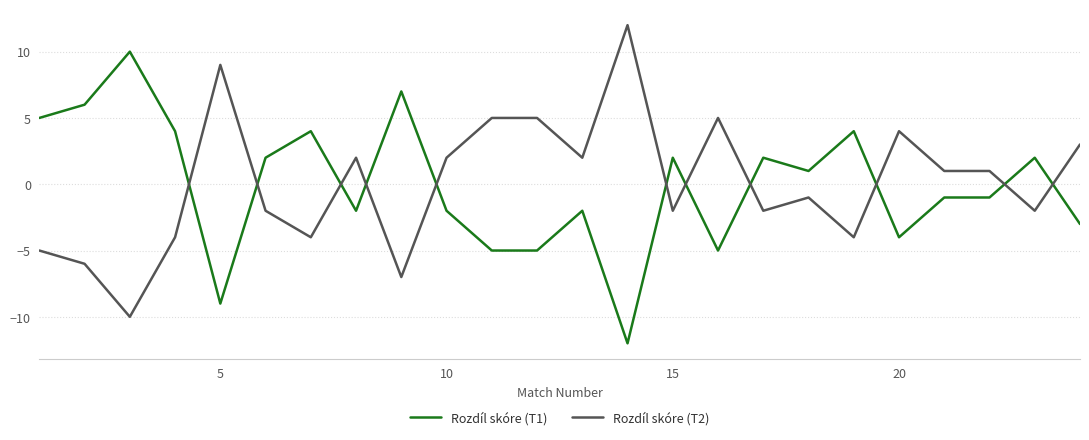

What is the greatest value displayed?

12